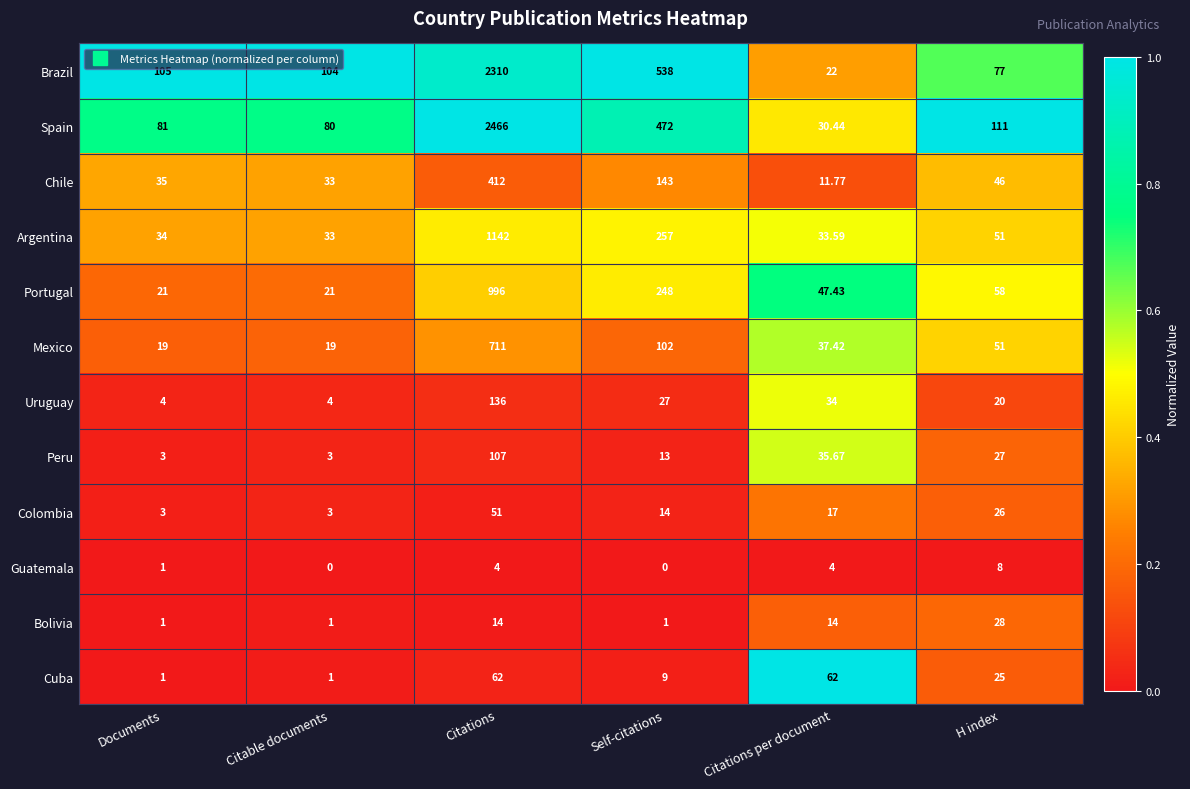

At how many categories does at least one series exceed 0?

6